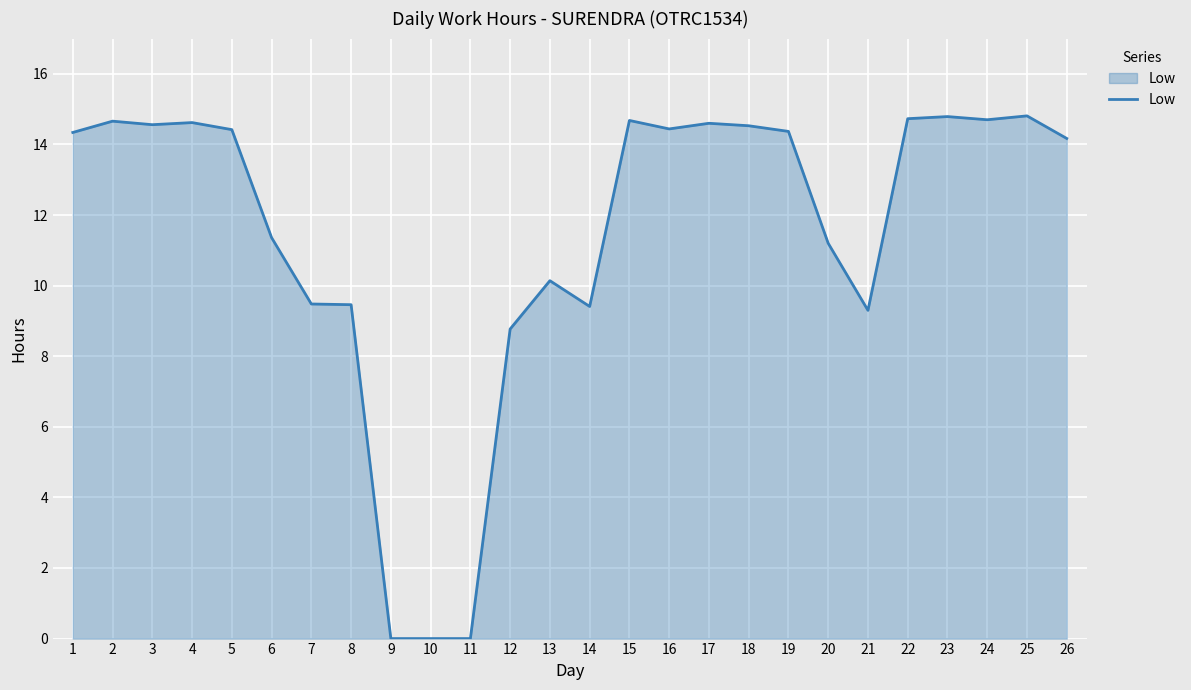

Approximately how many times larger is the value at 7 compared to 16?

0.7